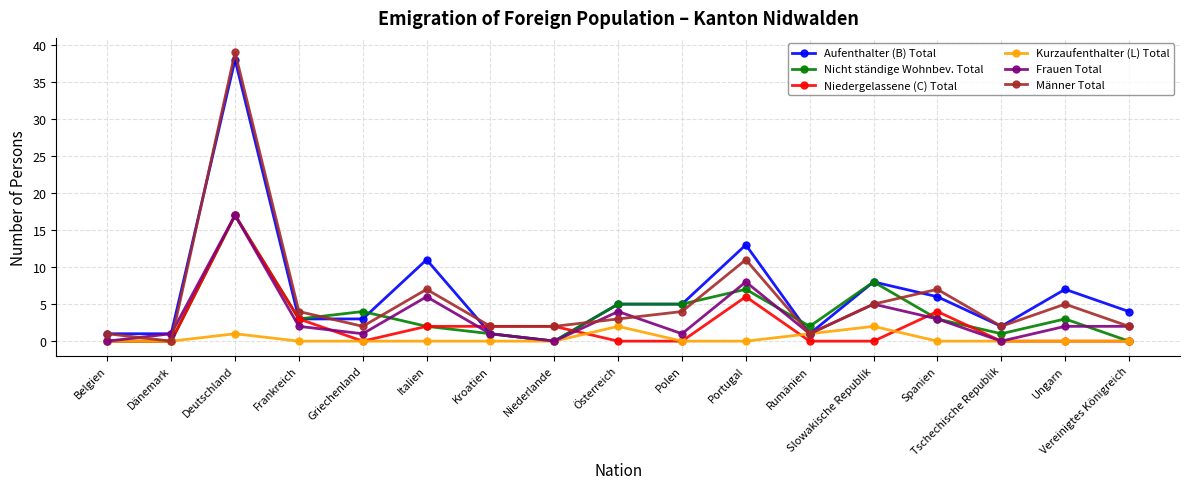

What is the sum of the Frauen Total values at Slowakische Republik and Vereinigtes Königreich?

7